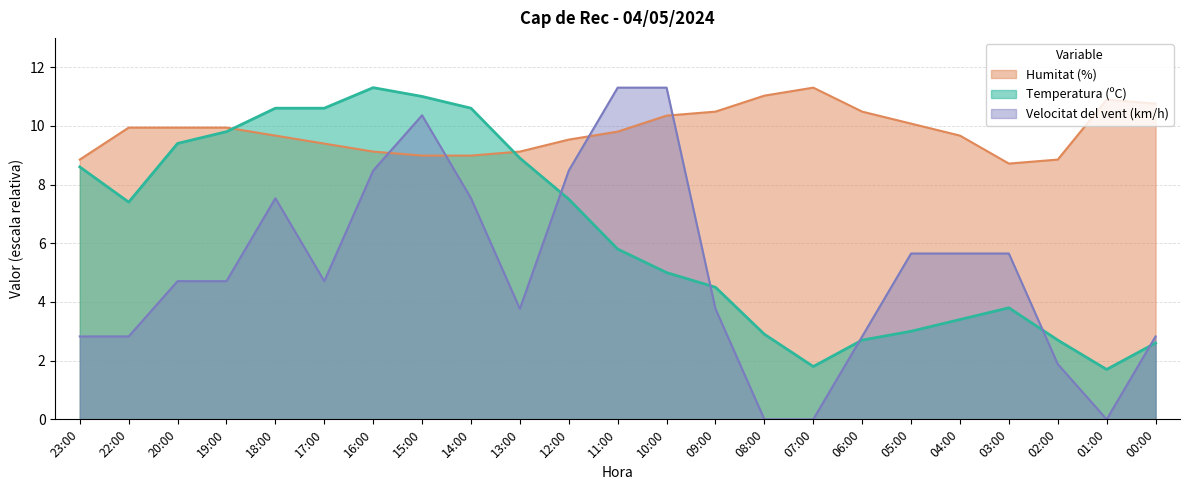

Reading left to right, what are all the values shown in this chart?

Temperatura (ºC): 23:00=8.6	22:00=7.4	20:00=9.4	19:00=9.8	18:00=10.6	17:00=10.6	16:00=11.3	15:00=11.0	14:00=10.6	13:00=8.9	12:00=7.5	11:00=5.8	10:00=5.0	09:00=4.5	08:00=2.9	07:00=1.8	06:00=2.7	05:00=3.0	04:00=3.4	03:00=3.8	02:00=2.7	01:00=1.7	00:00=2.6
Humitat (%): 23:00=8.8	22:00=9.9	20:00=9.9	19:00=9.9	18:00=9.7	17:00=9.4	16:00=9.1	15:00=9.0	14:00=9.0	13:00=9.1	12:00=9.5	11:00=9.8	10:00=10.3	09:00=10.5	08:00=11.0	07:00=11.3	06:00=10.5	05:00=10.1	04:00=9.7	03:00=8.7	02:00=8.8	01:00=10.9	00:00=10.8
Velocitat del vent (km/h): 23:00=2.8	22:00=2.8	20:00=4.7	19:00=4.7	18:00=7.5	17:00=4.7	16:00=8.5	15:00=10.4	14:00=7.5	13:00=3.8	12:00=8.5	11:00=11.3	10:00=11.3	09:00=3.8	08:00=0.0	07:00=0.0	06:00=2.8	05:00=5.7	04:00=5.7	03:00=5.7	02:00=1.9	01:00=0.0	00:00=2.8